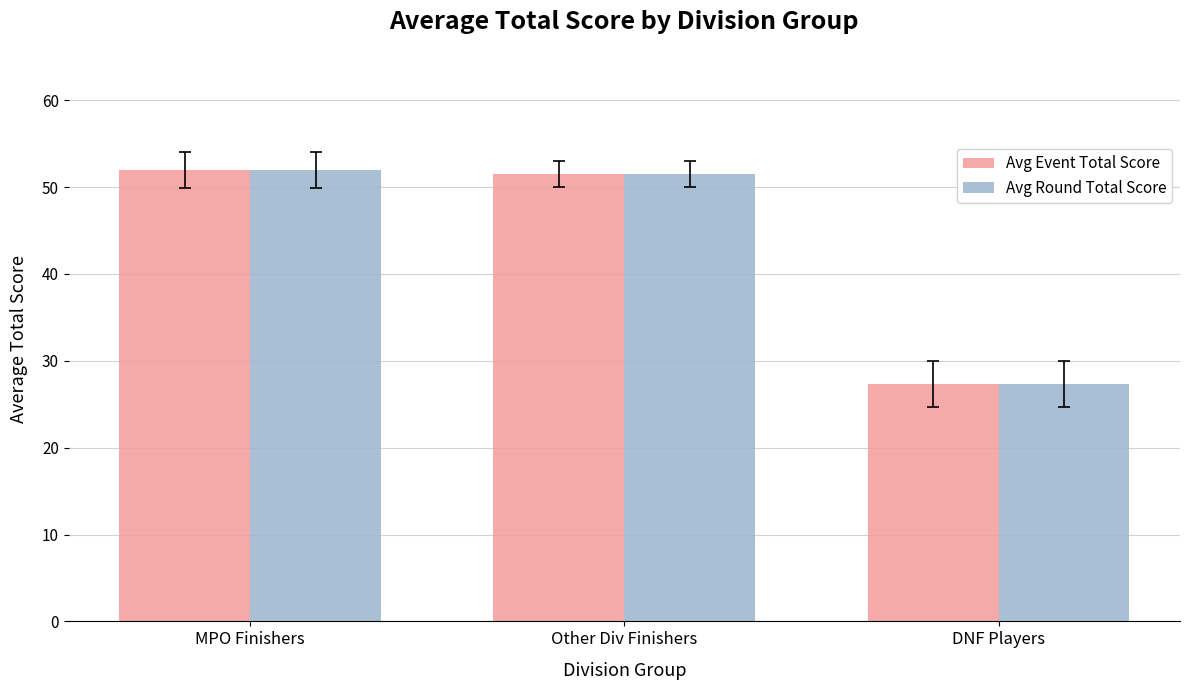

How many values in the Avg Round Total Score series are below 51?

1